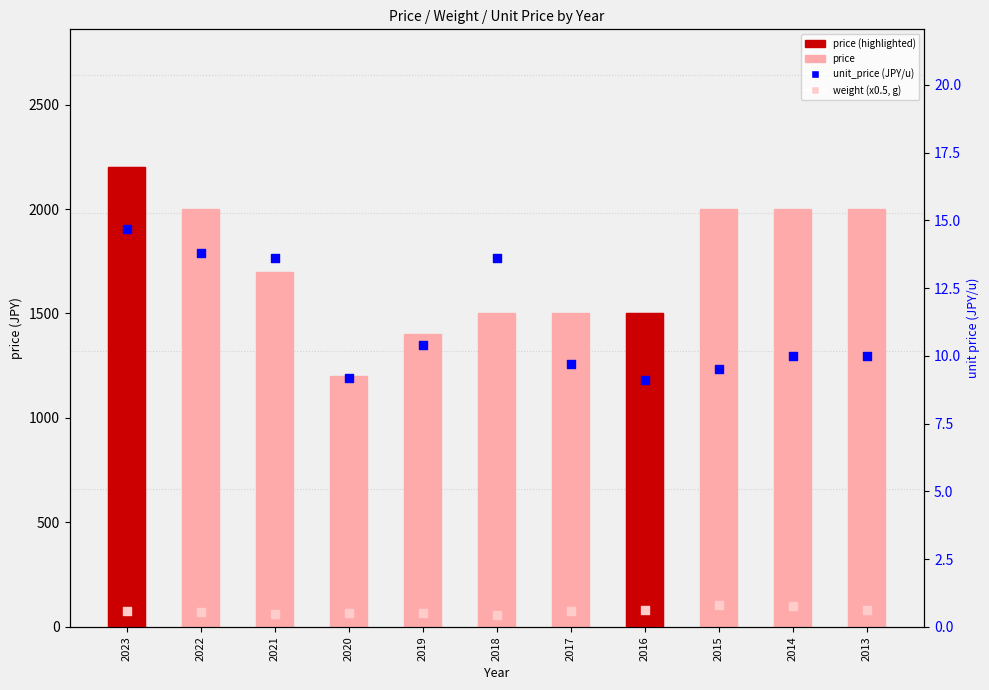

What is the total value across all series at 2014?

2110.0